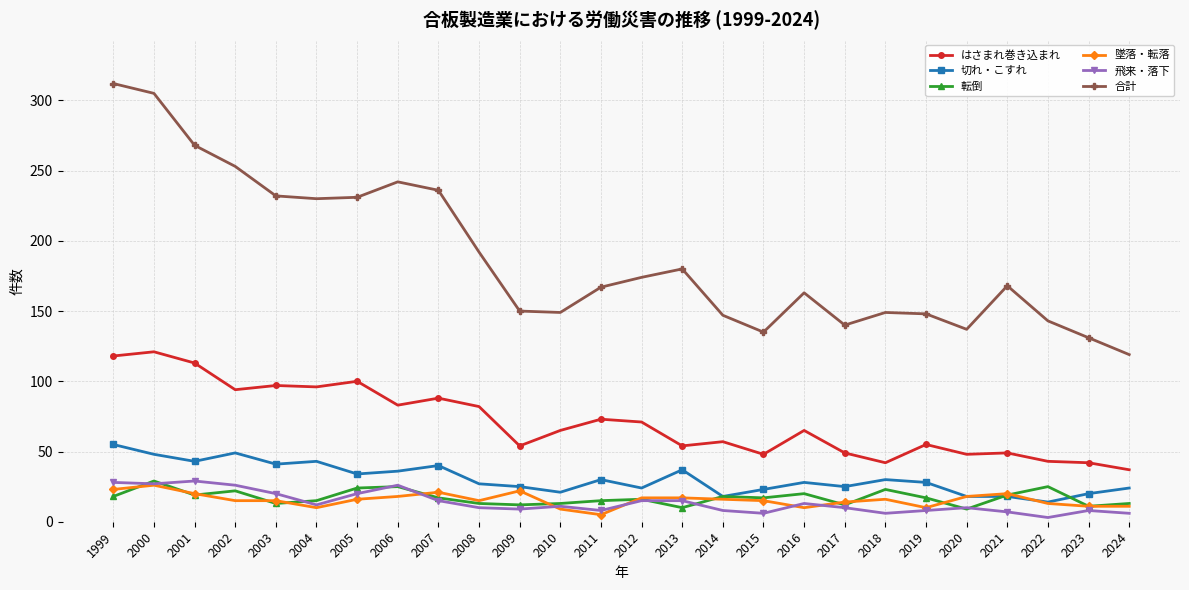

Is it true that はさまれ巻き込まれ equals 73 at 2011?

True